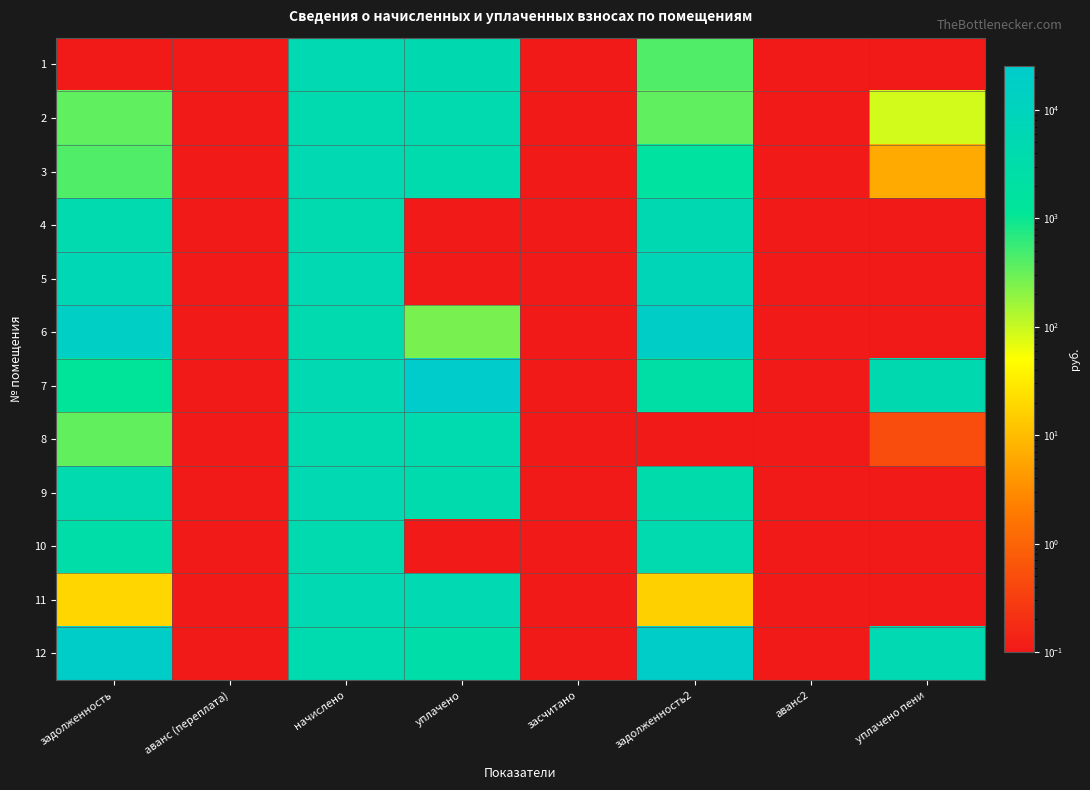

Rank the series by their maximum value, from lowest to highest.

2, 10, 8, 9, 11, 1, 3, 4, 5, 6, 12, 7